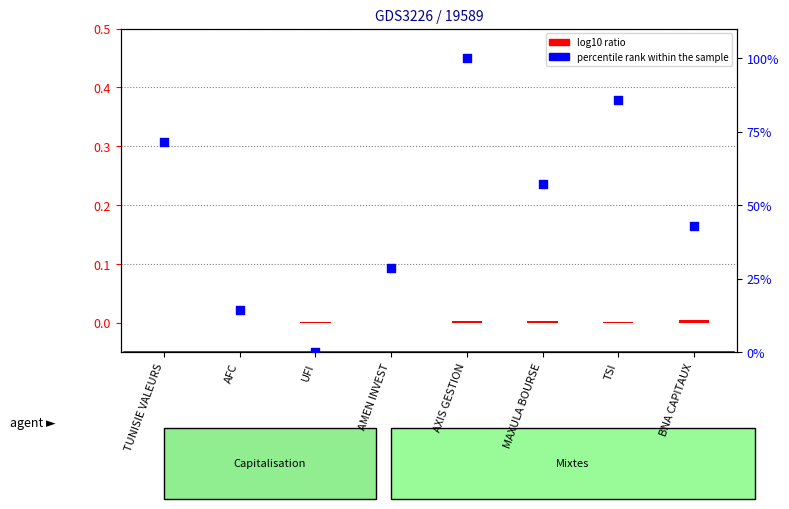

Which series has the largest Y range (max minus min)?

percentile rank within the sample